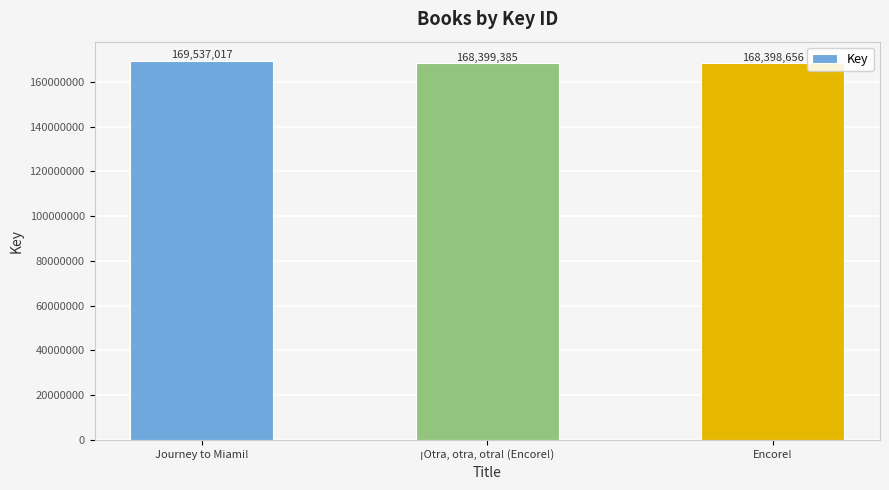

Which label corresponds to the largest value in the chart?

Journey to Miami!